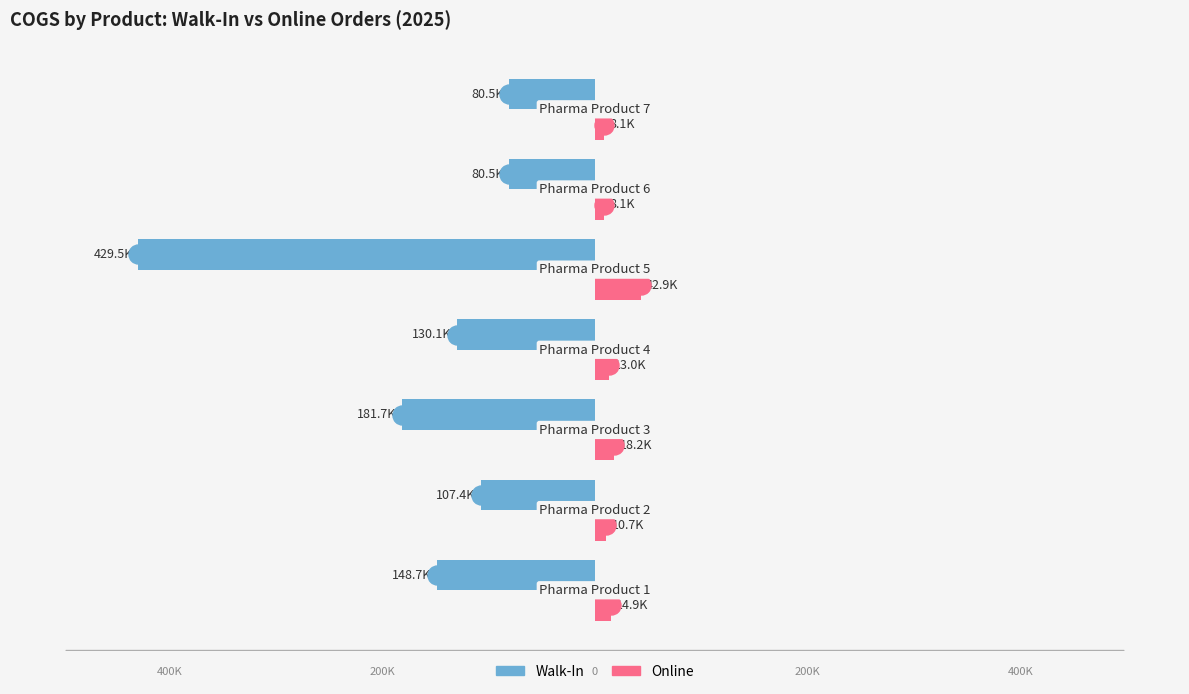

What are all the series names shown in the legend?

Walk-In, Online